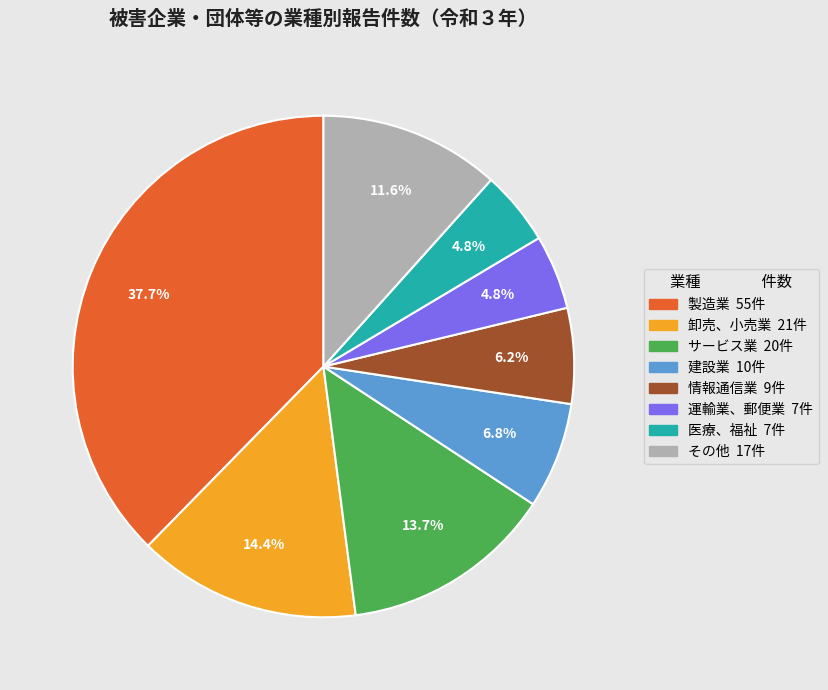

What portion of the pie excludes 製造業?

62.3%